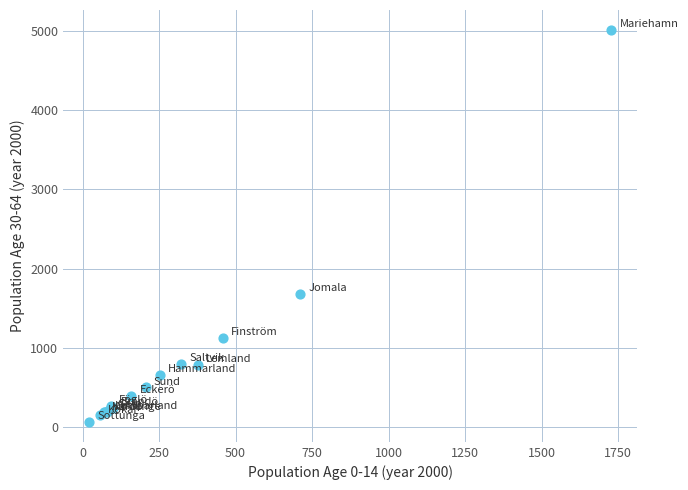

What Y value in the scatter plot is closest to 2539?

1676